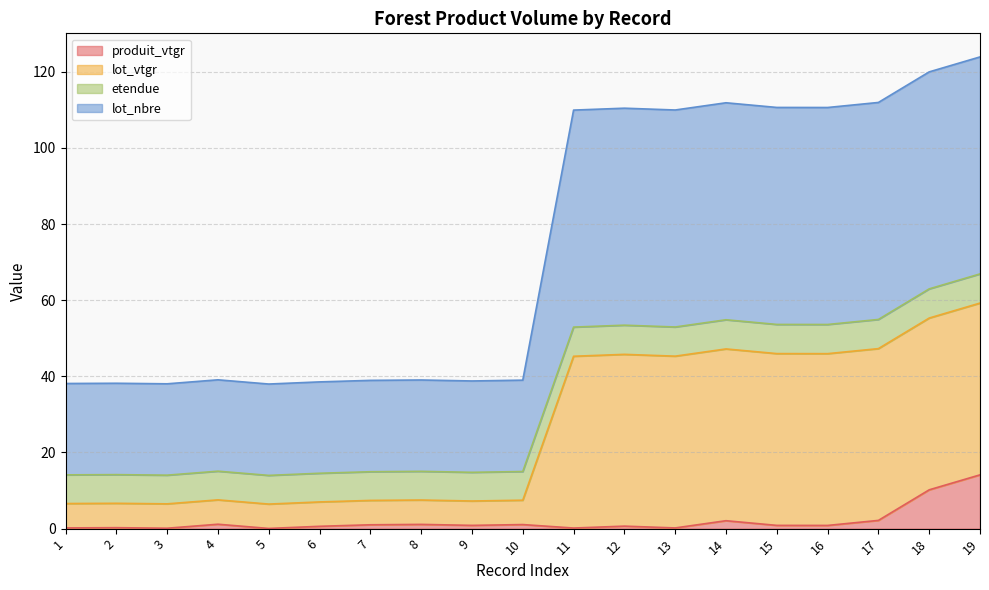

What is the average value of the etendue series?

34.3